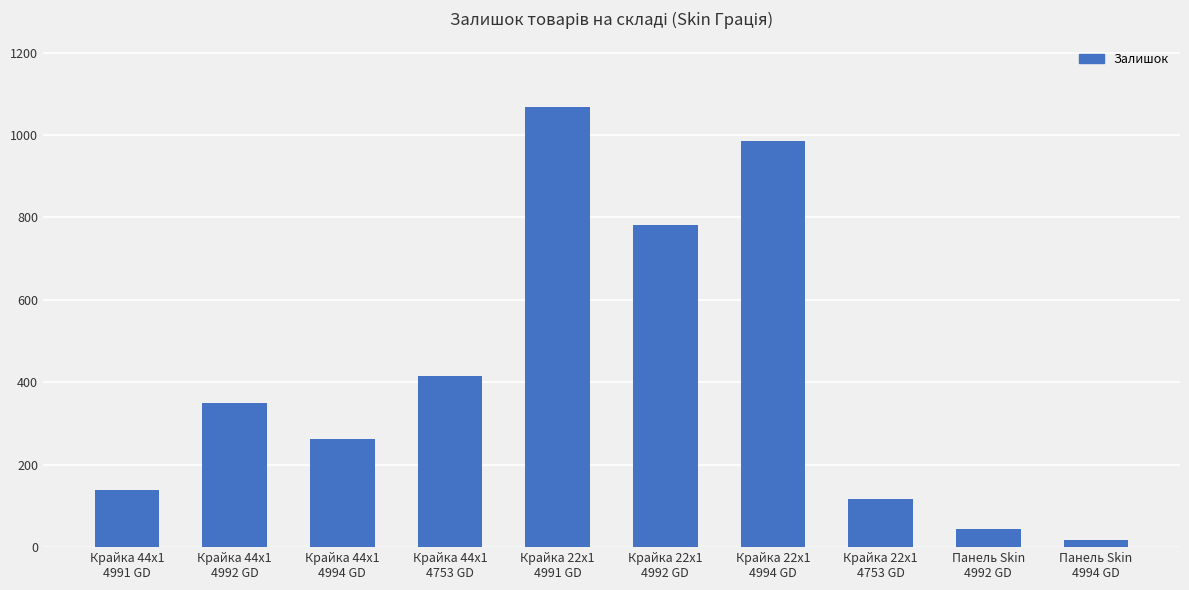

Read the value at Крайка 44x1
4991 GD.

139